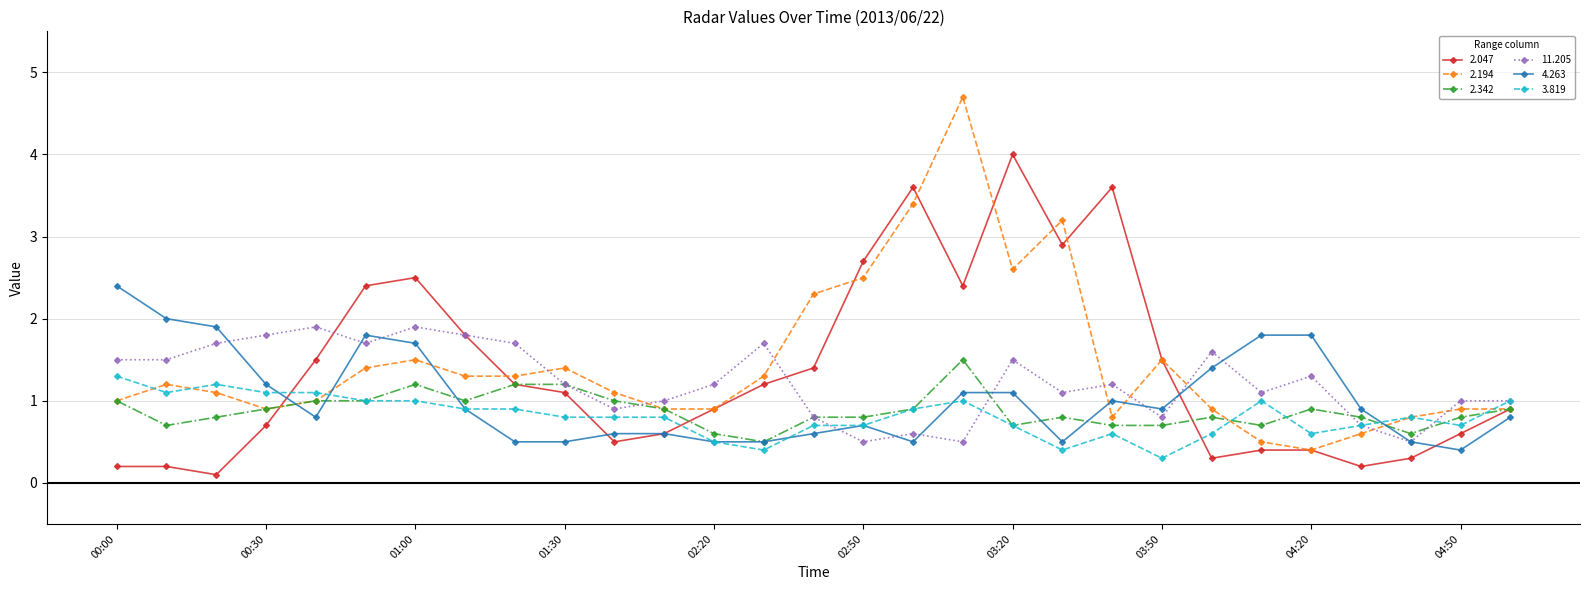

What is the value of the 4.263 point at the 26th from the left?

0.9